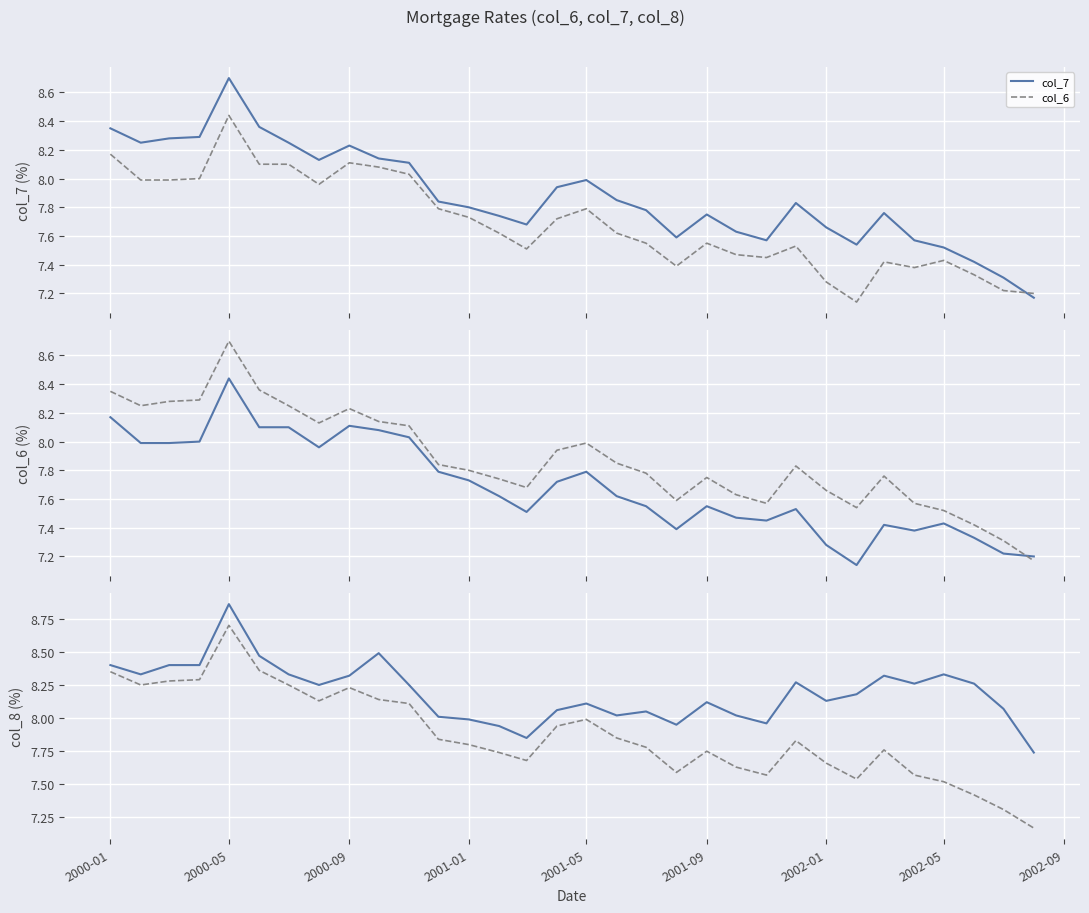

True or false: col_8 and col_7 cross at least once.

False